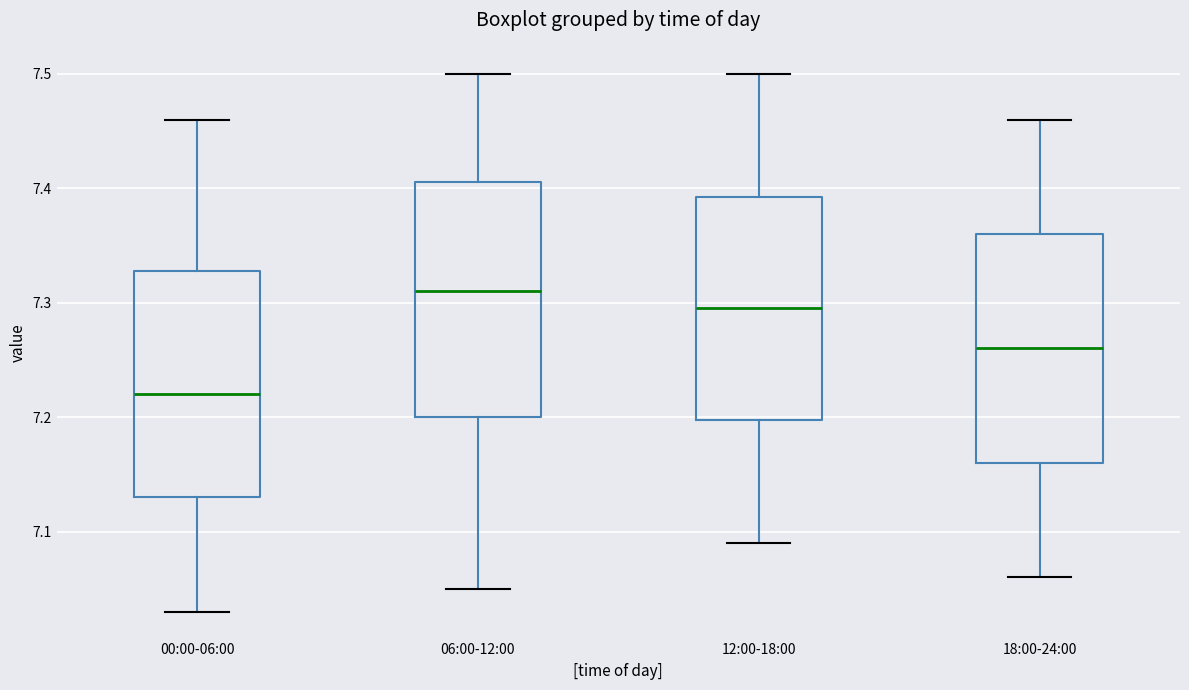

Reading left to right, transcribe this box plot: for each box, give where its median line is, the range the box spans, and where its two whiskers end, as read against the y-axis. The values are not printed on the chart, so give them approximately, as read against the axis.

00:00-06:00: median 7.22, box 7.13 to 7.33, whiskers 7.03 to 7.46
06:00-12:00: median 7.31, box 7.20 to 7.41, whiskers 7.05 to 7.50
12:00-18:00: median 7.30, box 7.20 to 7.39, whiskers 7.09 to 7.50
18:00-24:00: median 7.26, box 7.16 to 7.36, whiskers 7.06 to 7.46